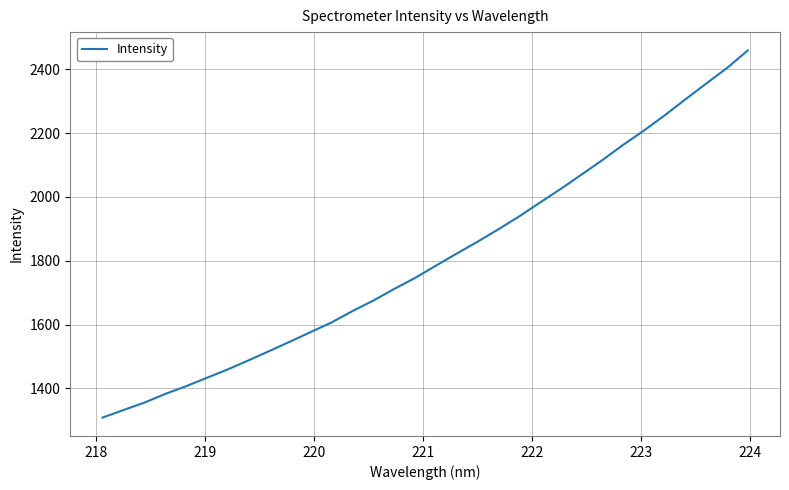

What is the smallest value displayed?

1308.5